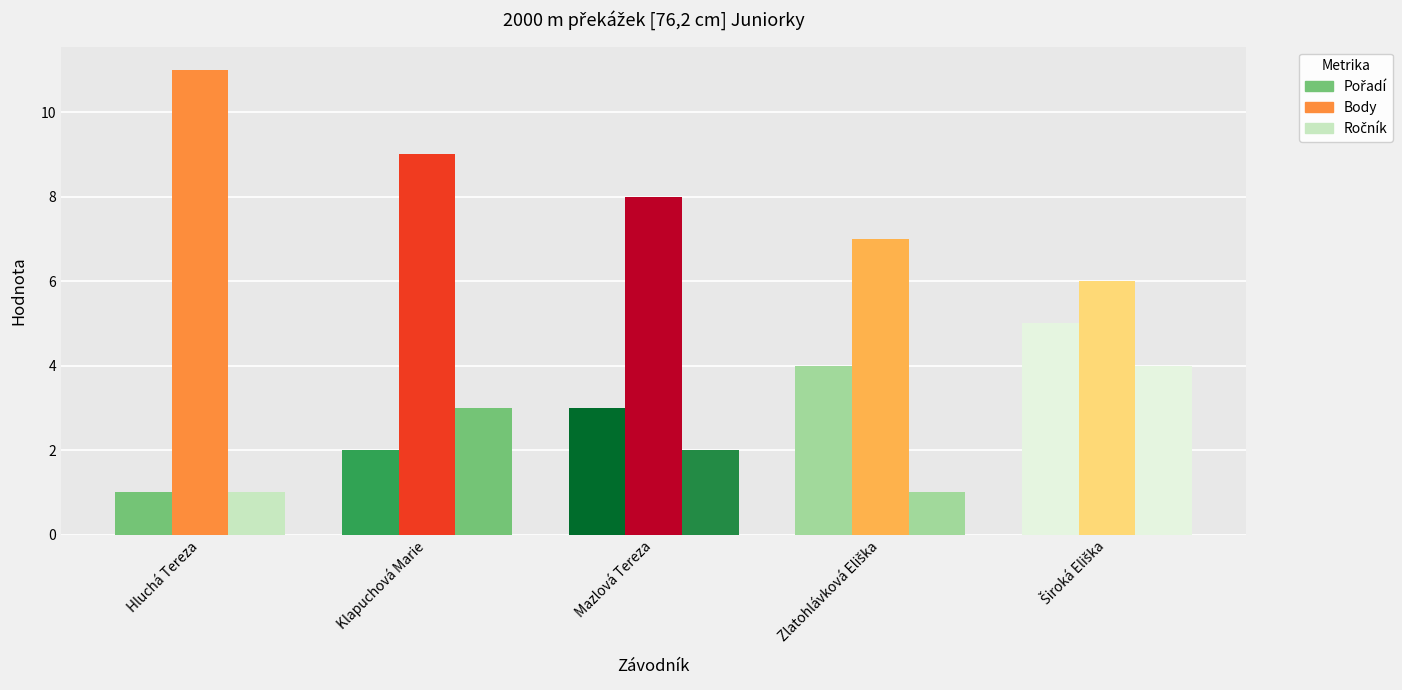

How many series are shown in this chart?

3